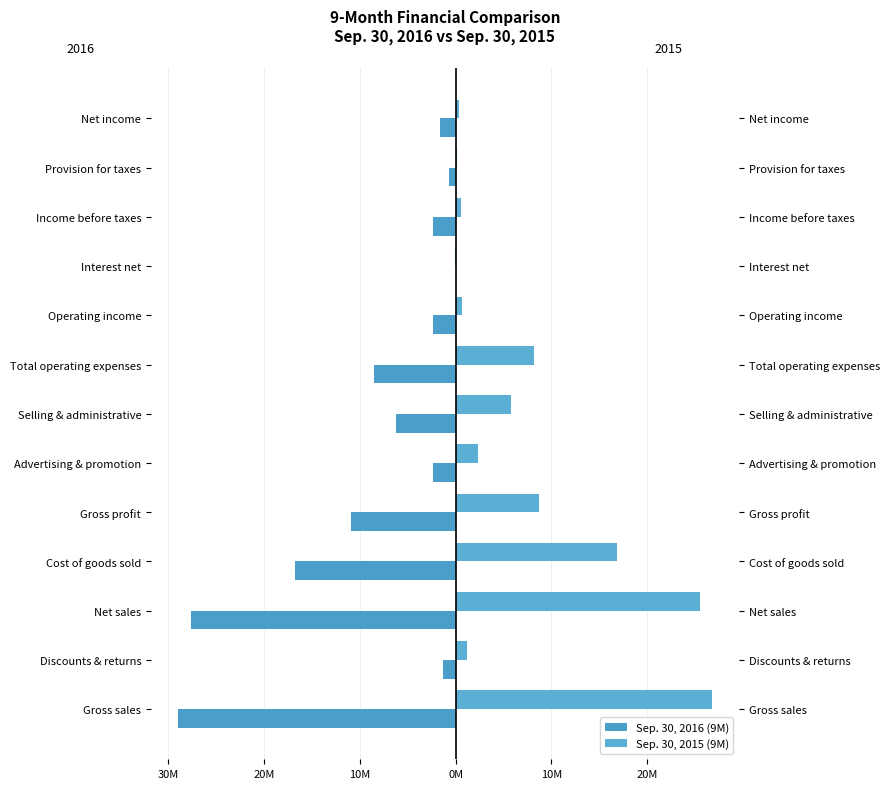

Count the number of data series in this chart.

2